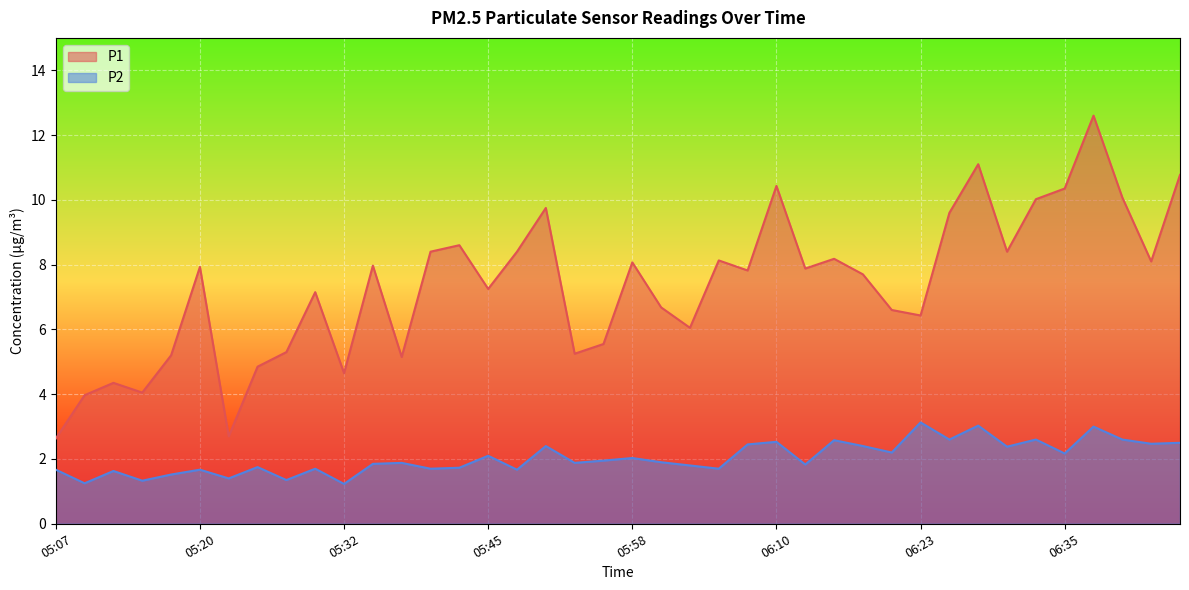

What is the difference between the maximum and second lowest values in the P2 series?

1.9